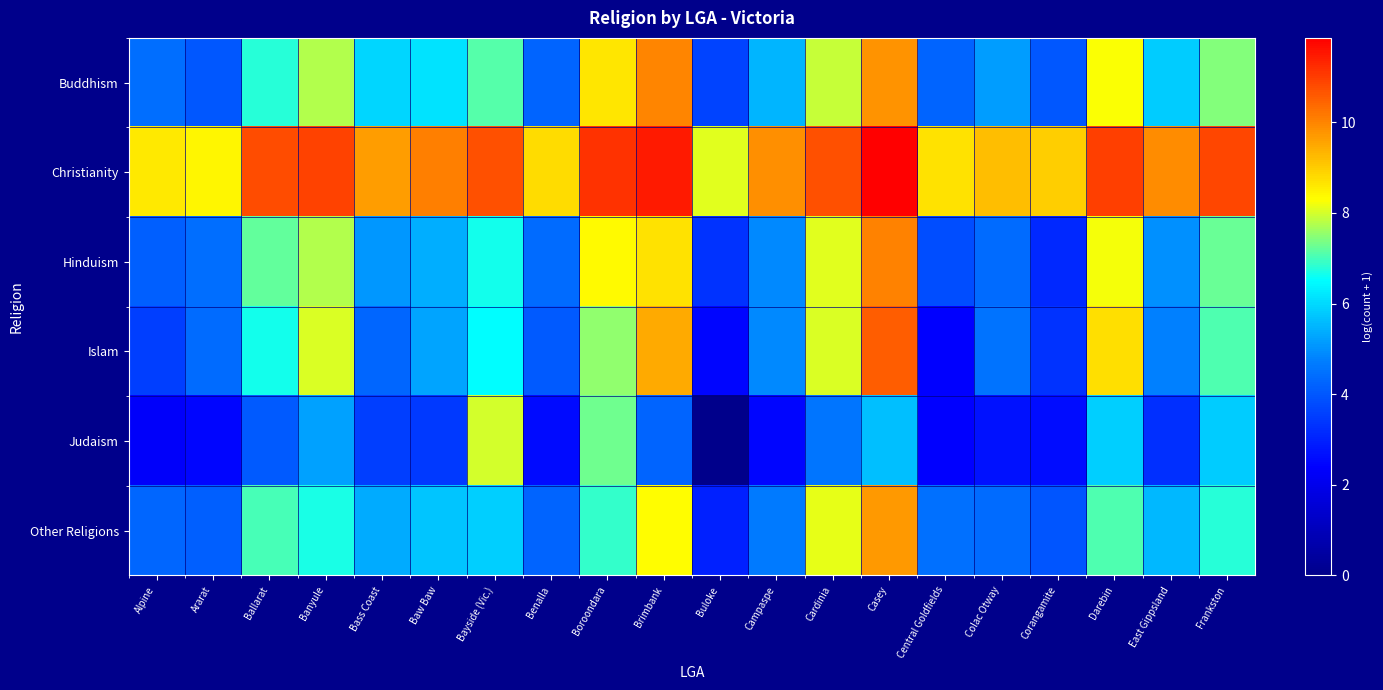

What is the difference between the highest and lowest values at Ballarat?

6.7